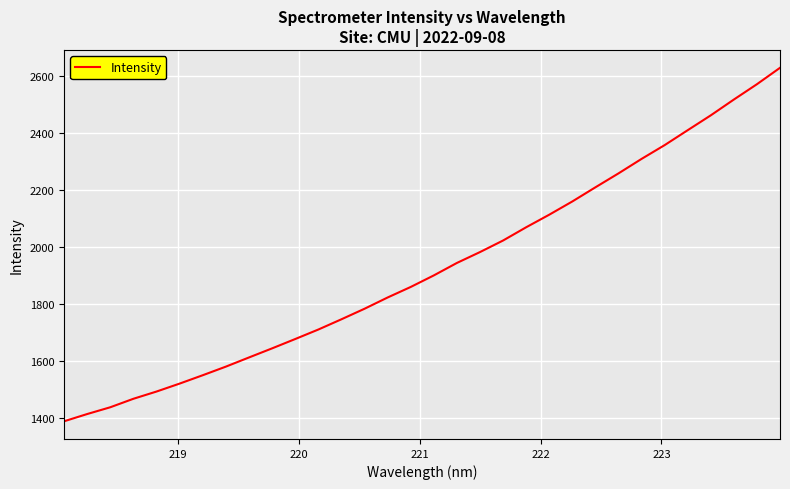

What is the smallest value displayed?

1388.1